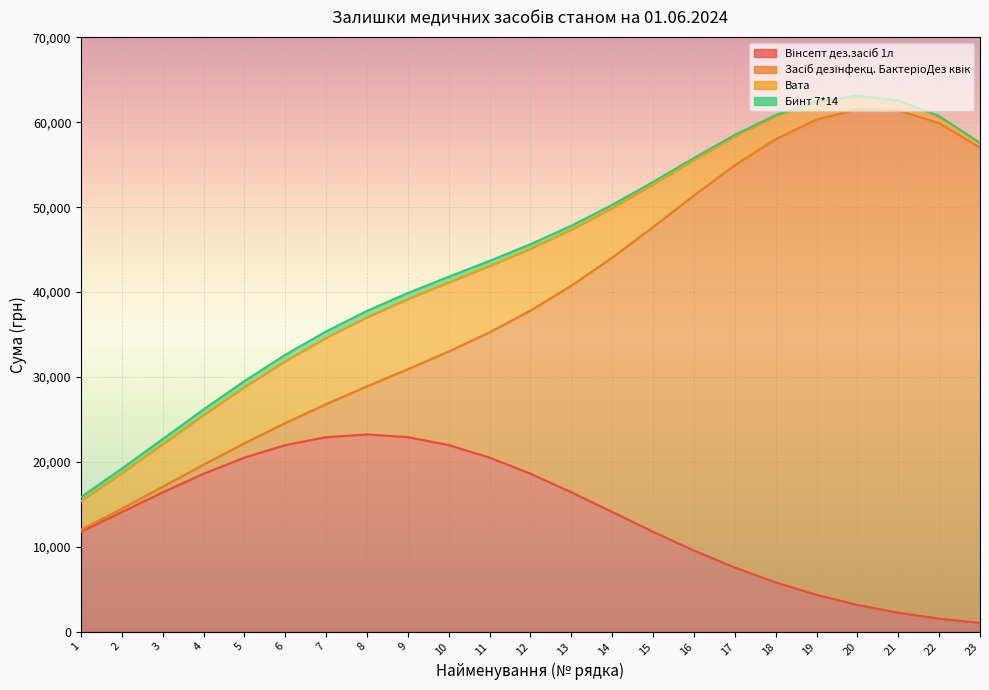

What is the maximum value shown in the chart?

59202.0